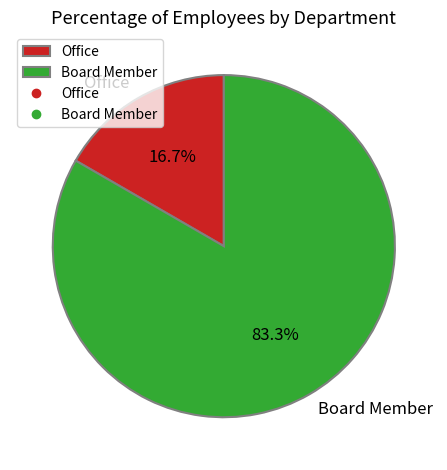

Approximately how many times larger is the value at Board Member compared to Office?

5.0